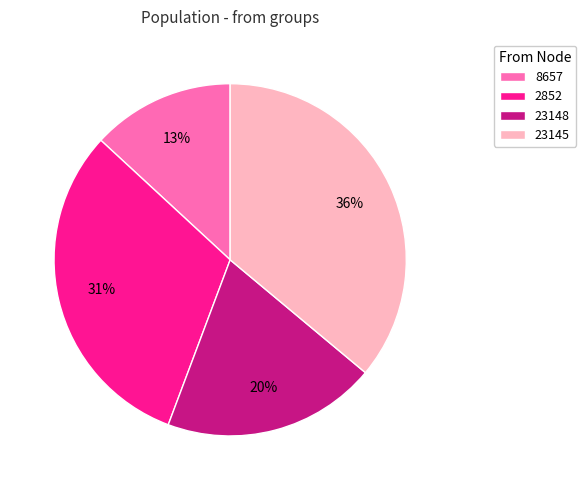

To the nearest percent, what percentage of the pie is 8657?

13%